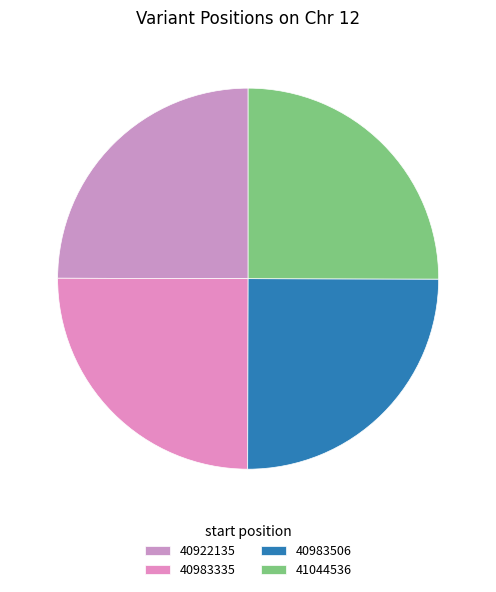

True or false: 40922135 accounts for 25% of the total.

True